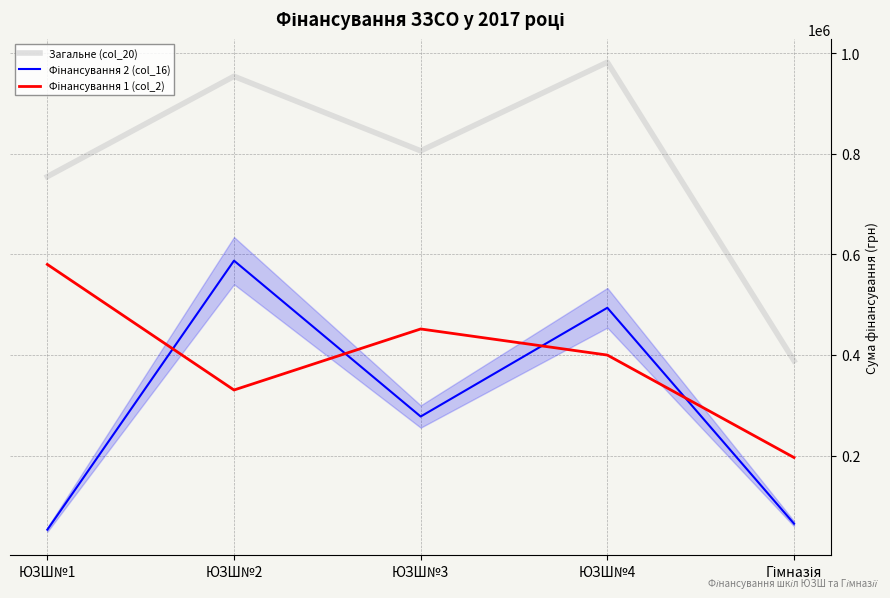

Where is Загальне (col_20) nearest to the value 685316?

ЮЗШ№1